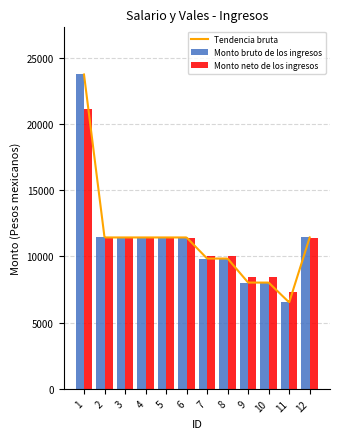

The value of Monto neto de los ingresos at 1 is 9973.5. True or false?

False